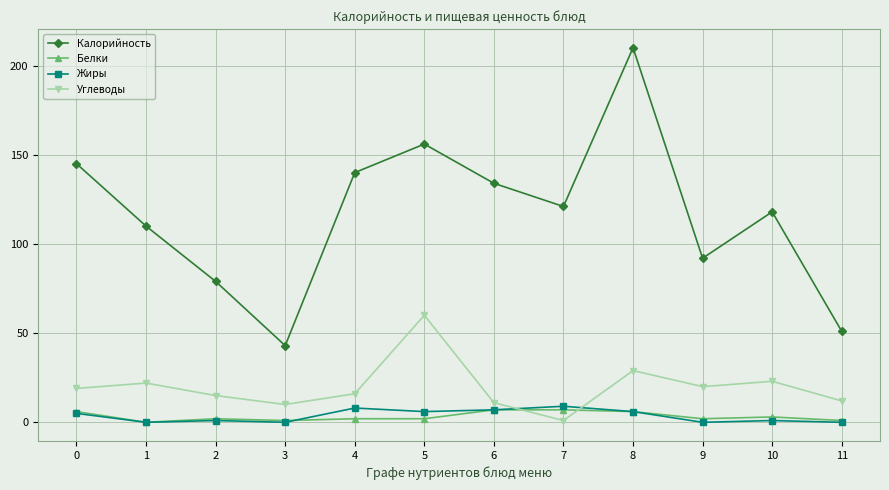

Reading left to right, transcribe all the data shown in this chart.

Калорийность: 145	110	79	43	140	156	134	121	210	92	118	51
Белки: 6	0	2	1	2	2	7	7	6	2	3	1
Жиры: 5	0	1	0	8	6	7	9	6	0	1	0
Углеводы: 19	22	15	10	16	60	11	1	29	20	23	12